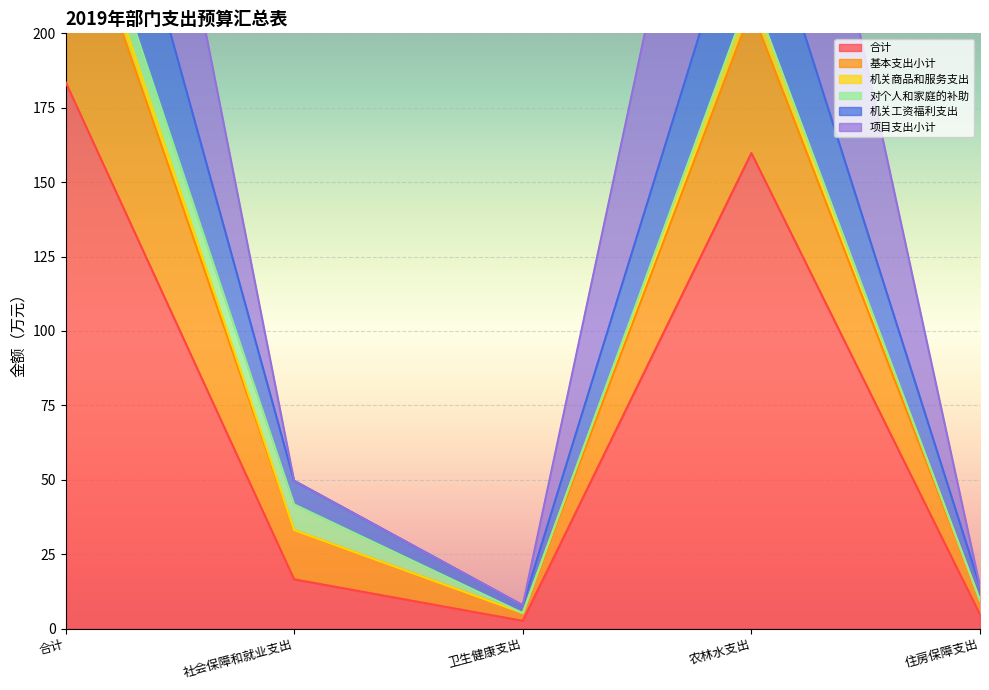

At which label does 合计 first exceed 16?

合计